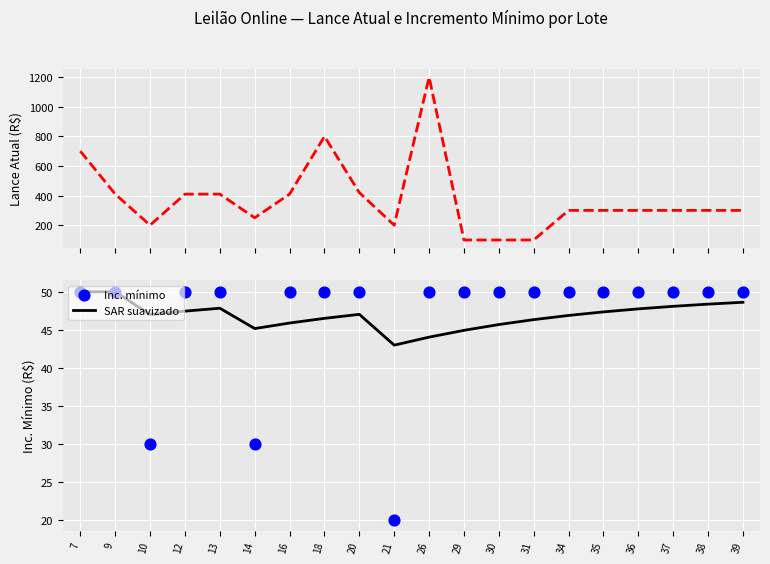

True or false: SAR suavizado has a value of 47.3 at 35.

True